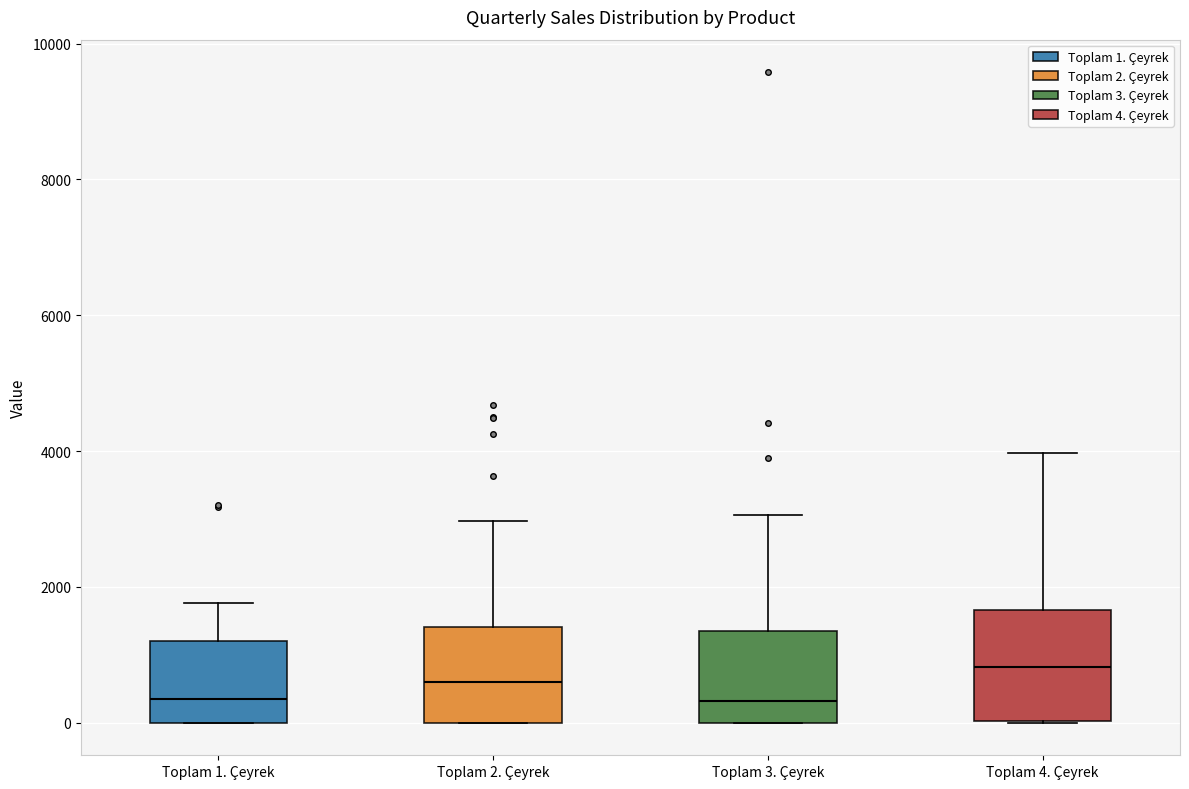

Reading left to right, transcribe this box plot: for each box, give where its median line is, the range the box spans, and where its two whiskers end, as read against the y-axis. The values are not printed on the chart, so give them approximately, as read against the axis.

Toplam 1. Çeyrek: median 400, box 0 to 1200, whiskers 0 to 1800
Toplam 2. Çeyrek: median 600, box 0 to 1400, whiskers 0 to 3000
Toplam 3. Çeyrek: median 400, box 0 to 1400, whiskers 0 to 3000
Toplam 4. Çeyrek: median 800, box 0 to 1600, whiskers 0 to 4000